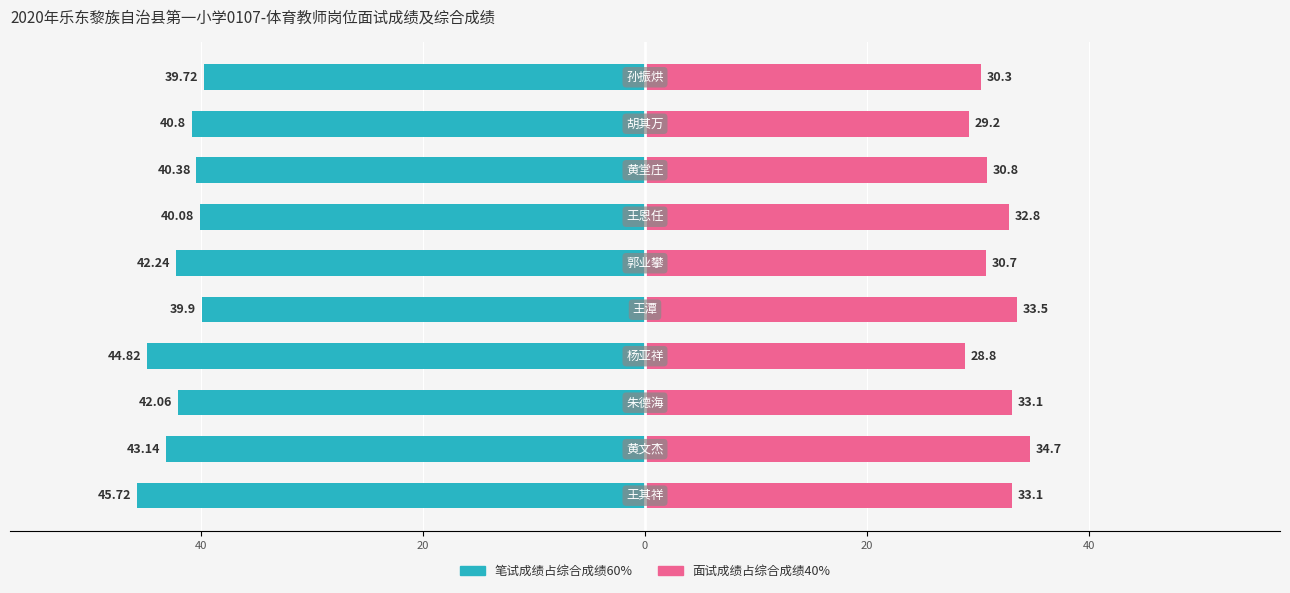

Reading left to right, what are all the values shown in this chart?

笔试成绩占综合成绩60%: -45.7	-43.1	-42.1	-44.8	-39.9	-42.2	-40.1	-40.4	-40.8	-39.7
面试成绩占综合成绩40%: 33.1	34.7	33.1	28.8	33.5	30.7	32.8	30.8	29.2	30.3